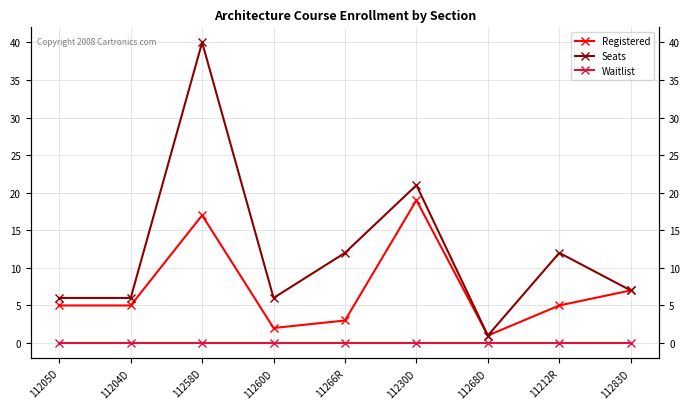

Reading left to right, transcribe all the data shown in this chart.

Registered: 11205D=5	11204D=5	11258D=17	11260D=2	11266R=3	11230D=19	11268D=1	11212R=5	11283D=7
Seats: 11205D=6	11204D=6	11258D=40	11260D=6	11266R=12	11230D=21	11268D=1	11212R=12	11283D=7
Waitlist: 11205D=0	11204D=0	11258D=0	11260D=0	11266R=0	11230D=0	11268D=0	11212R=0	11283D=0